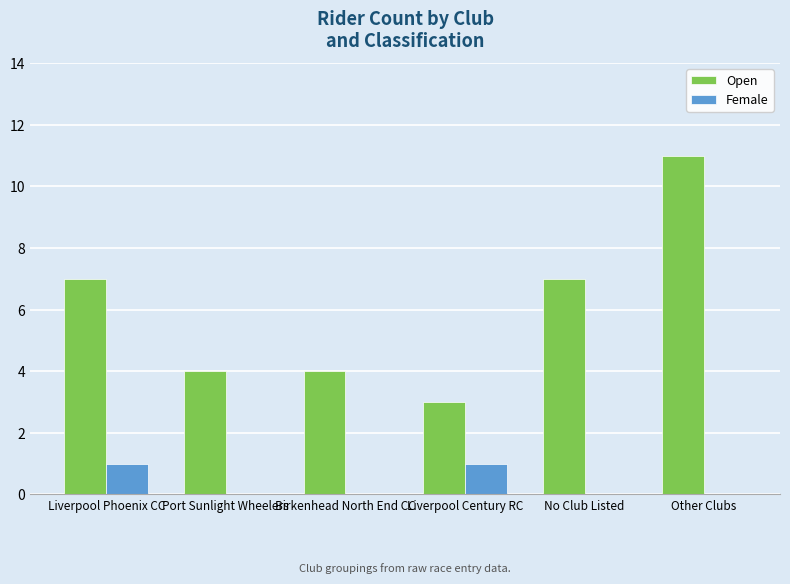

The Female series shows 0 at Other Clubs. True or false?

True